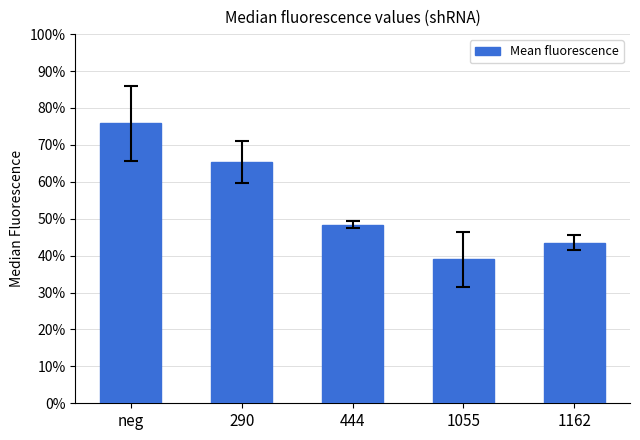

What is the label of the 5th bar from the left?

1162